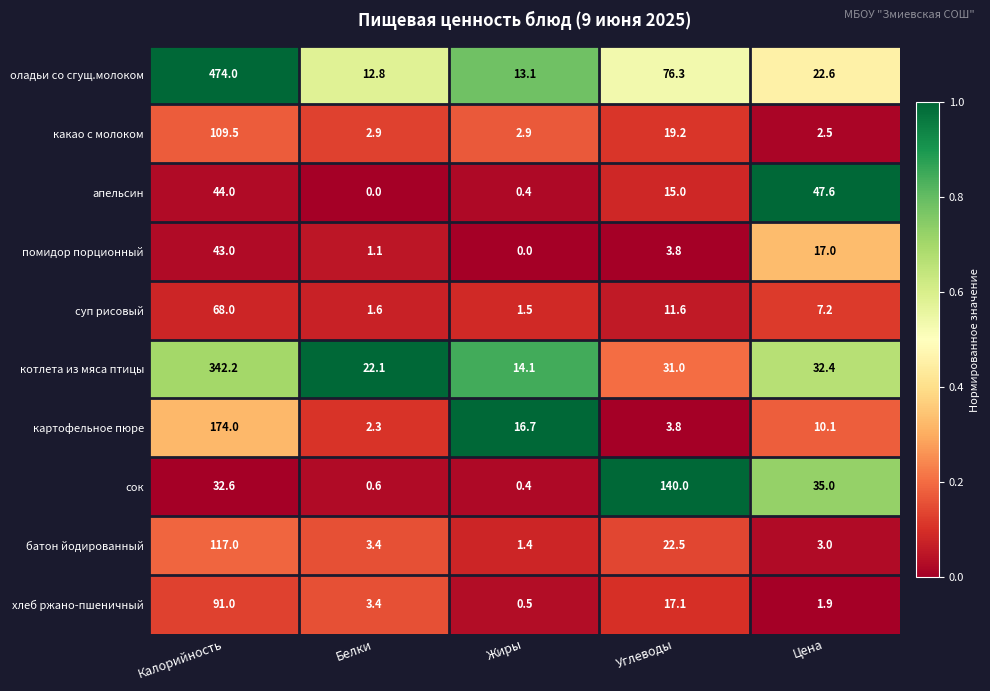

Which series has the largest range (max minus min)?

оладьи со сгущ.молоком